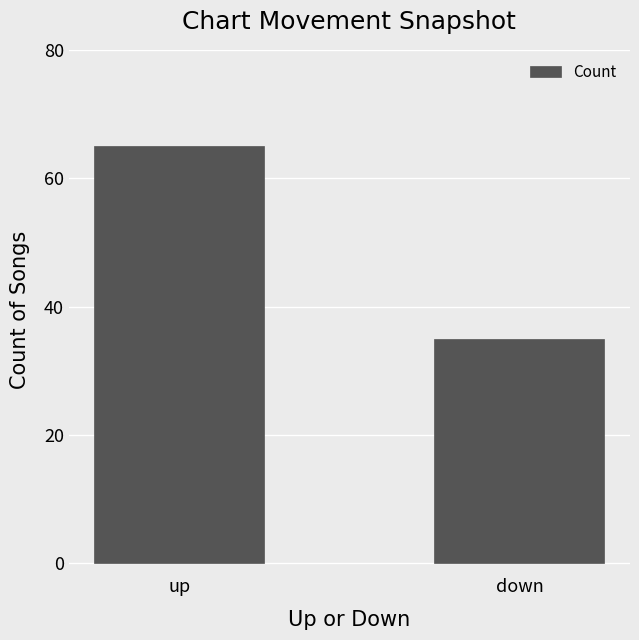

Which category has the lowest value across all series?

down